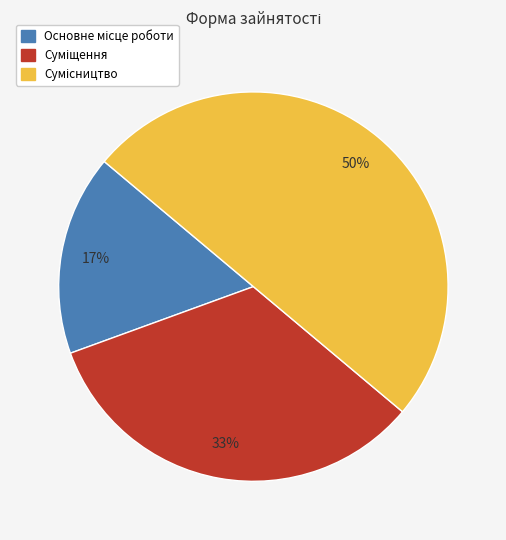

How many slices are in this pie chart?

3